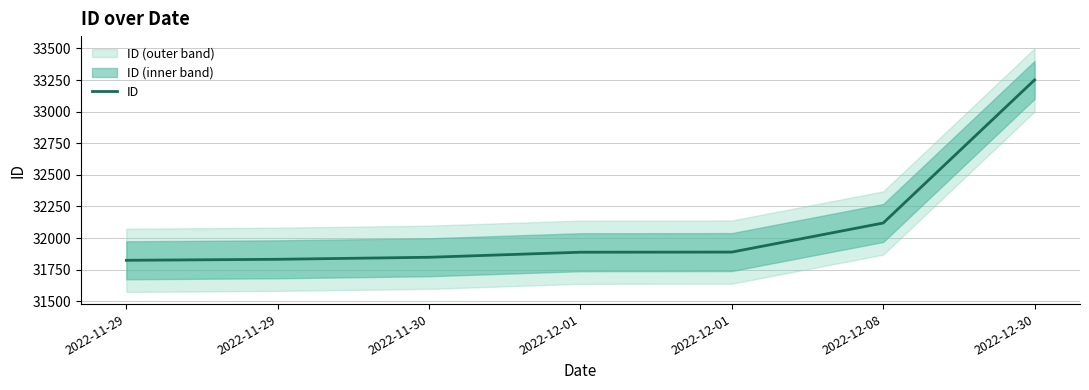

True or false: there are more than 1 points higher than both neighbors.

False